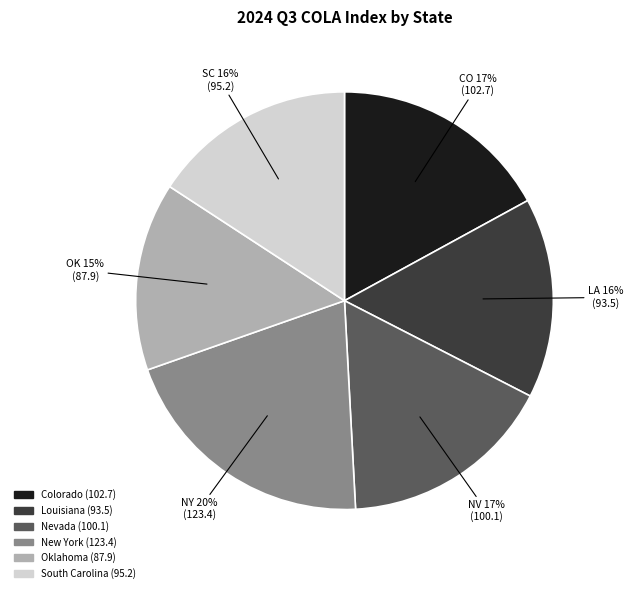

How many segments does this pie chart have?

6